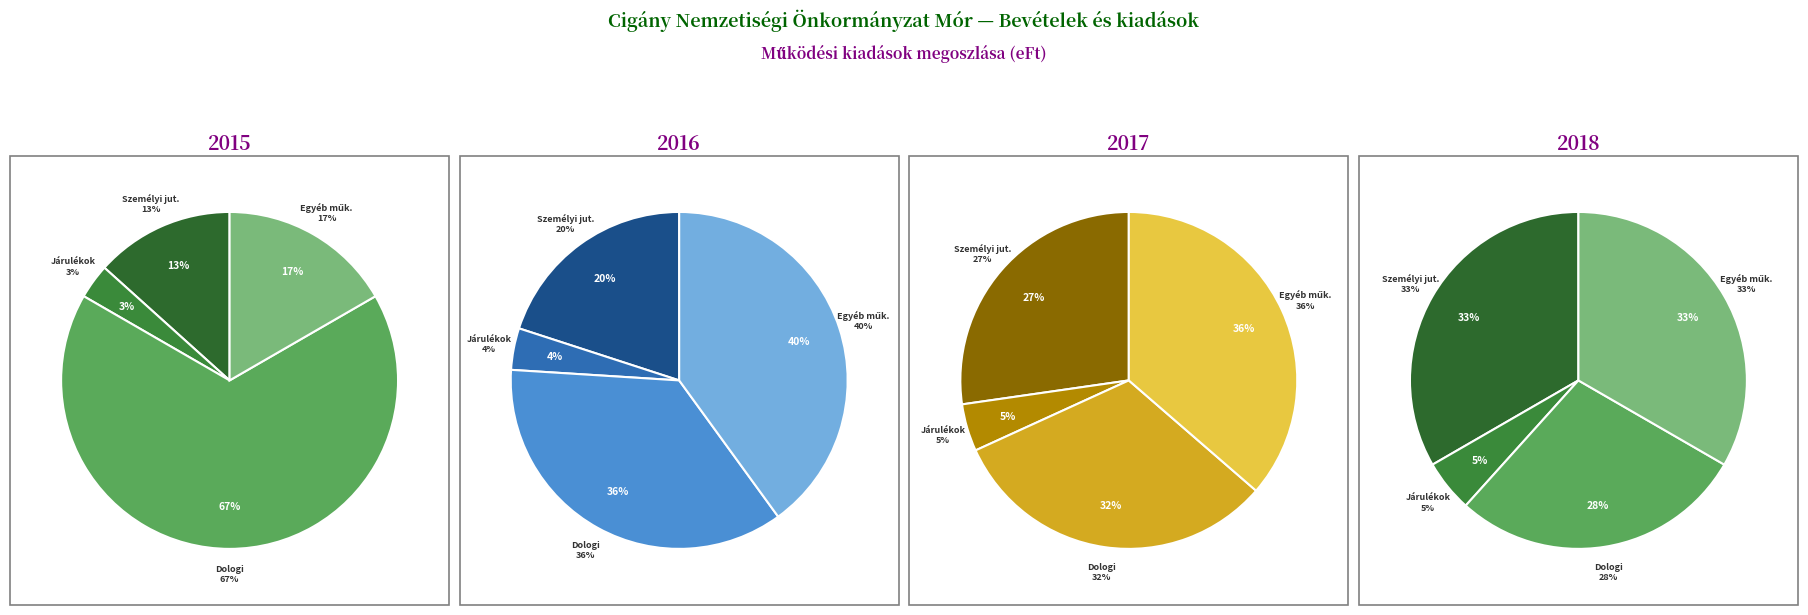

Rank the categories by 2015. évi előirányzatok value from lowest to highest.

Munkaadókat terhelő járulékok, Személyi juttatások, Egyéb működési célú kiadások, Dologi kiadások